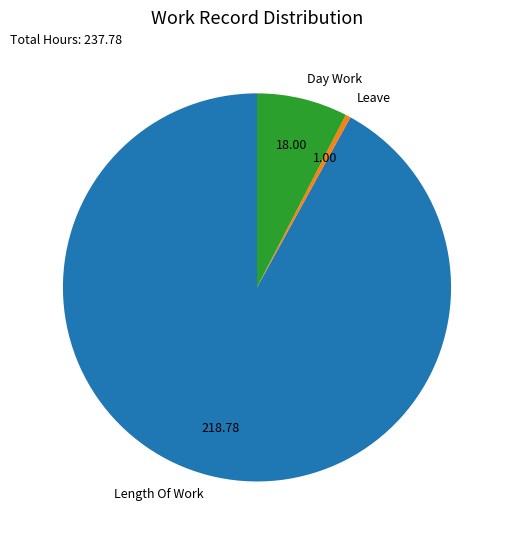

Count the number of slices in the pie.

3